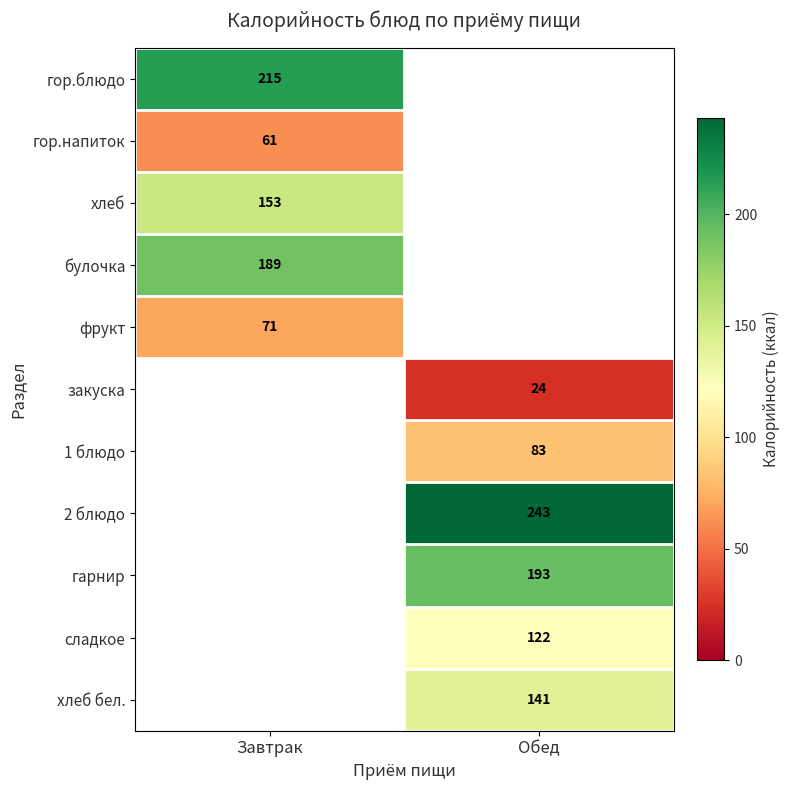

At how many categories does at least one series exceed 37?

2